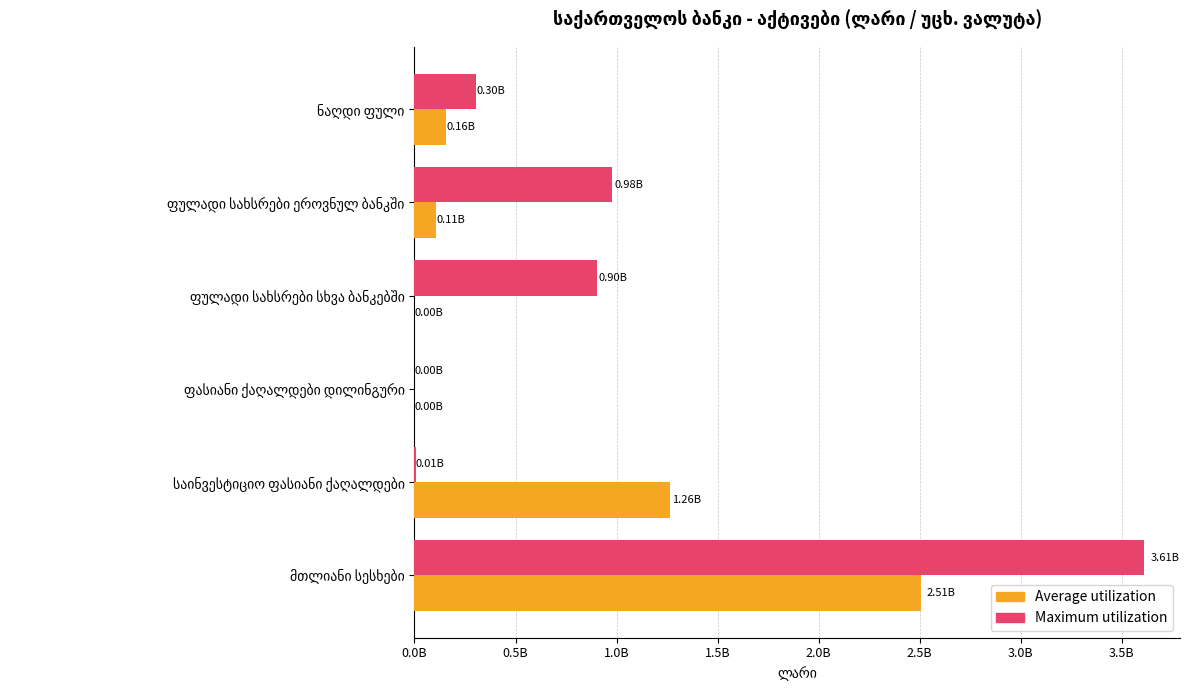

What are all the series names shown in the legend?

Average utilization, Maximum utilization